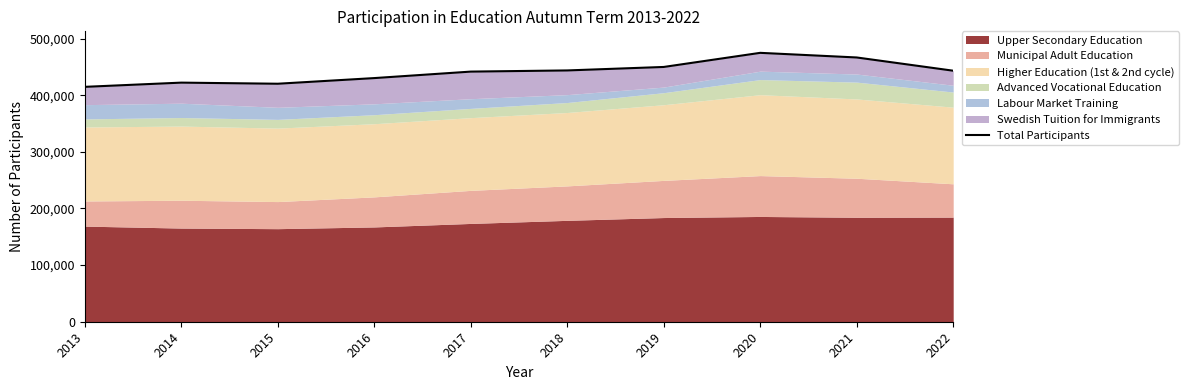

At which label does the data first exceed 443341?

2018